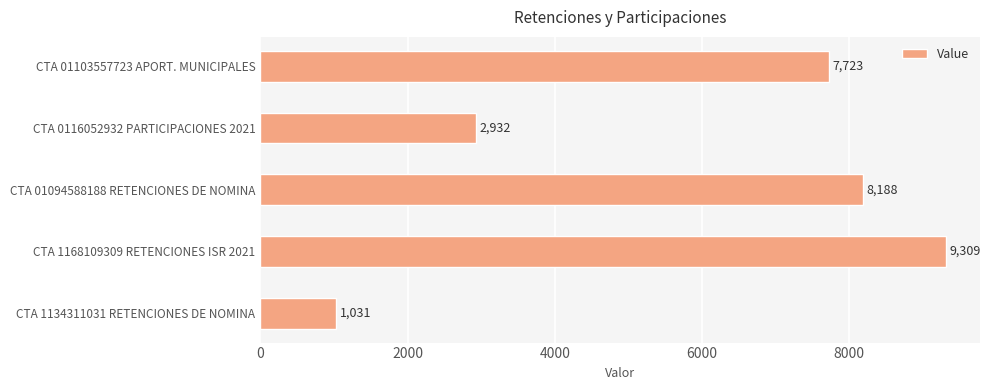

Reading bottom to top, list all the values displayed in this chart.

CTA 1134311031 RETENCIONES DE NOMINA=1031	CTA 1168109309 RETENCIONES ISR 2021=9309	CTA 01094588188 RETENCIONES DE NOMINA=8188	CTA 0116052932 PARTICIPACIONES 2021=2932	CTA 01103557723 APORT. MUNICIPALES=7723